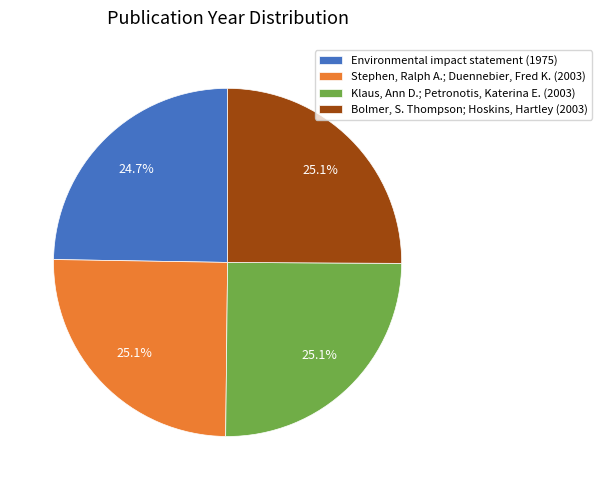

Does any single category account for the majority?

No